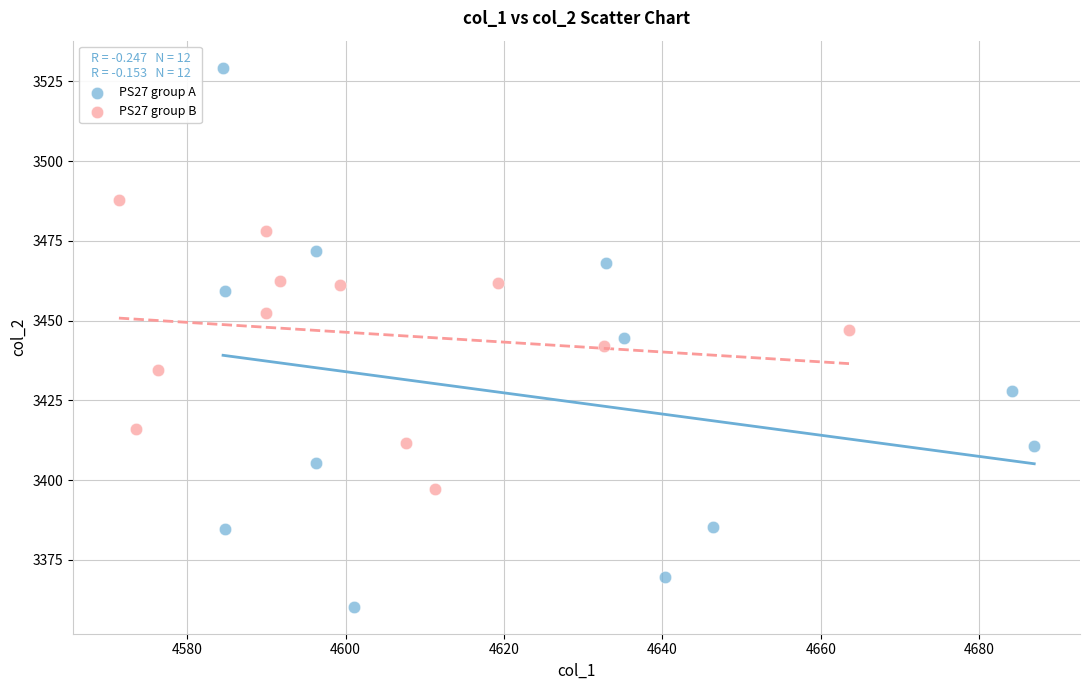

Which series contains the lowest Y value?

PS27 group A